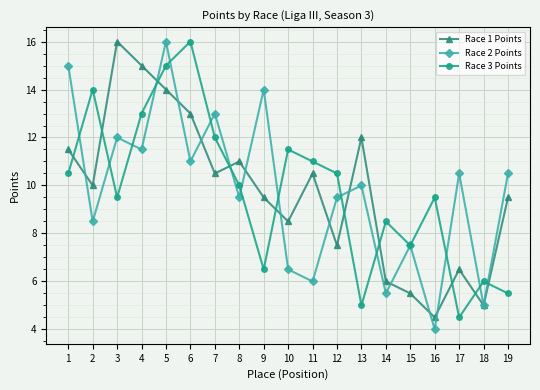

What is the lowest value of the Race 3 Points series?

4.5